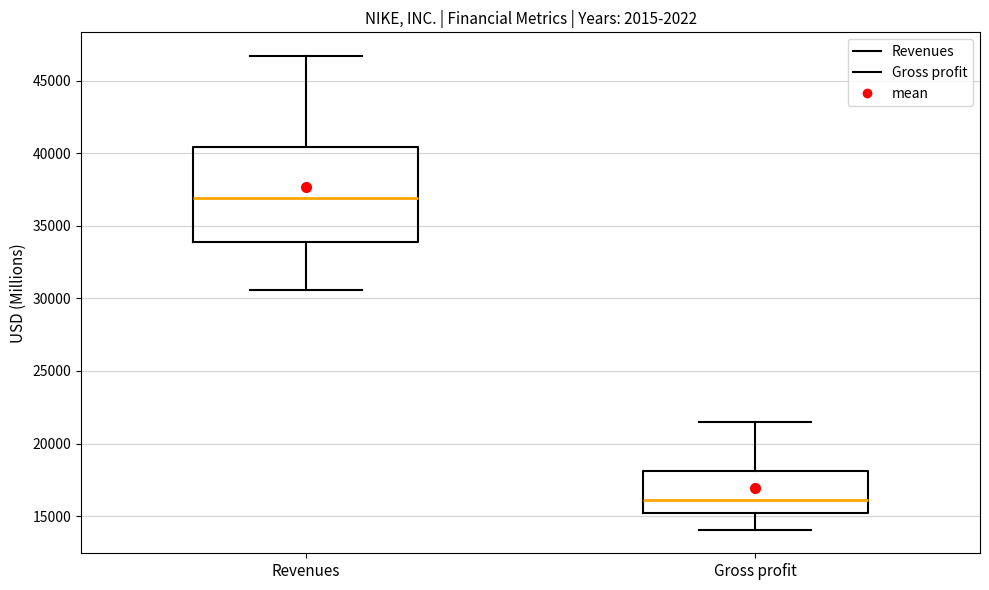

Which box is the tallest, from its lower edge to its upper edge?

Revenues